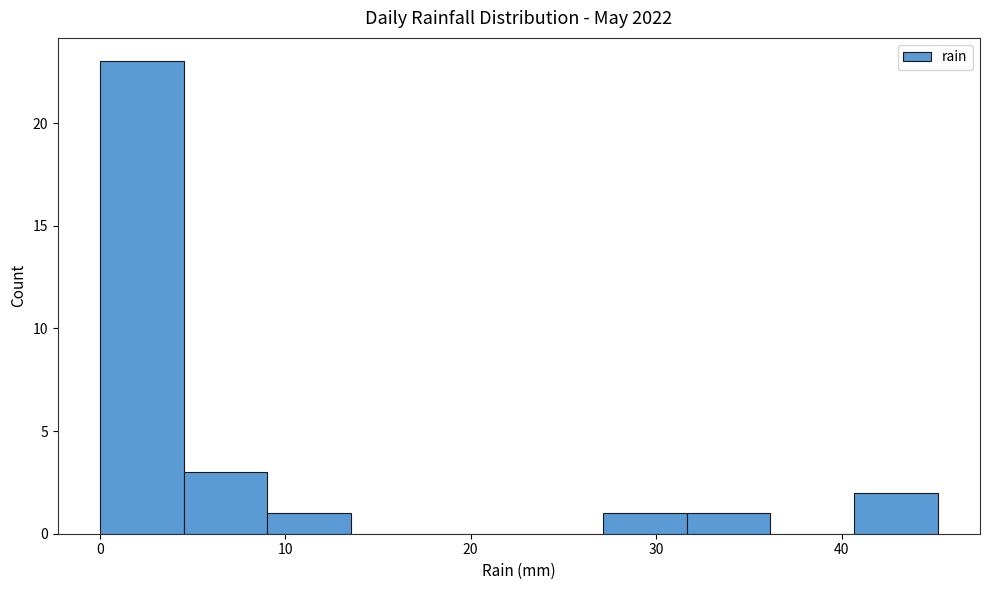

Reading left to right, transcribe this chart: for each bar, give the range it covers on the x-axis and its height. Neither the bar edges nor the heights are printed on the chart, so give them approximately, as read against the axes.

0 to 5: 23
5 to 9: 3
9 to 14: 1
14 to 18: 0
18 to 23: 0
23 to 27: 0
27 to 32: 1
32 to 36: 1
36 to 41: 0
41 to 45: 2